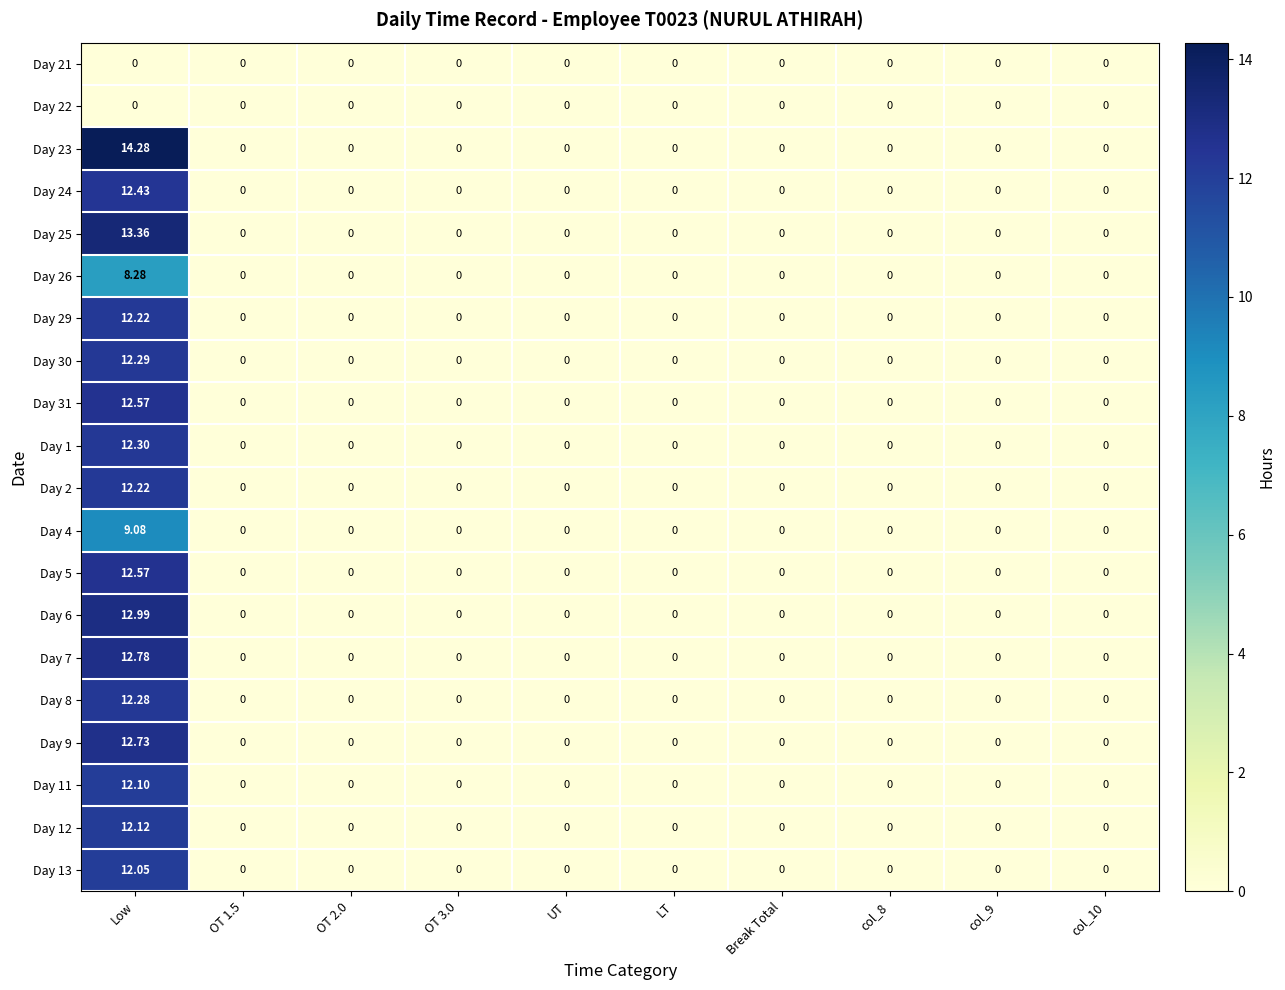

How many series are shown in this chart?

20